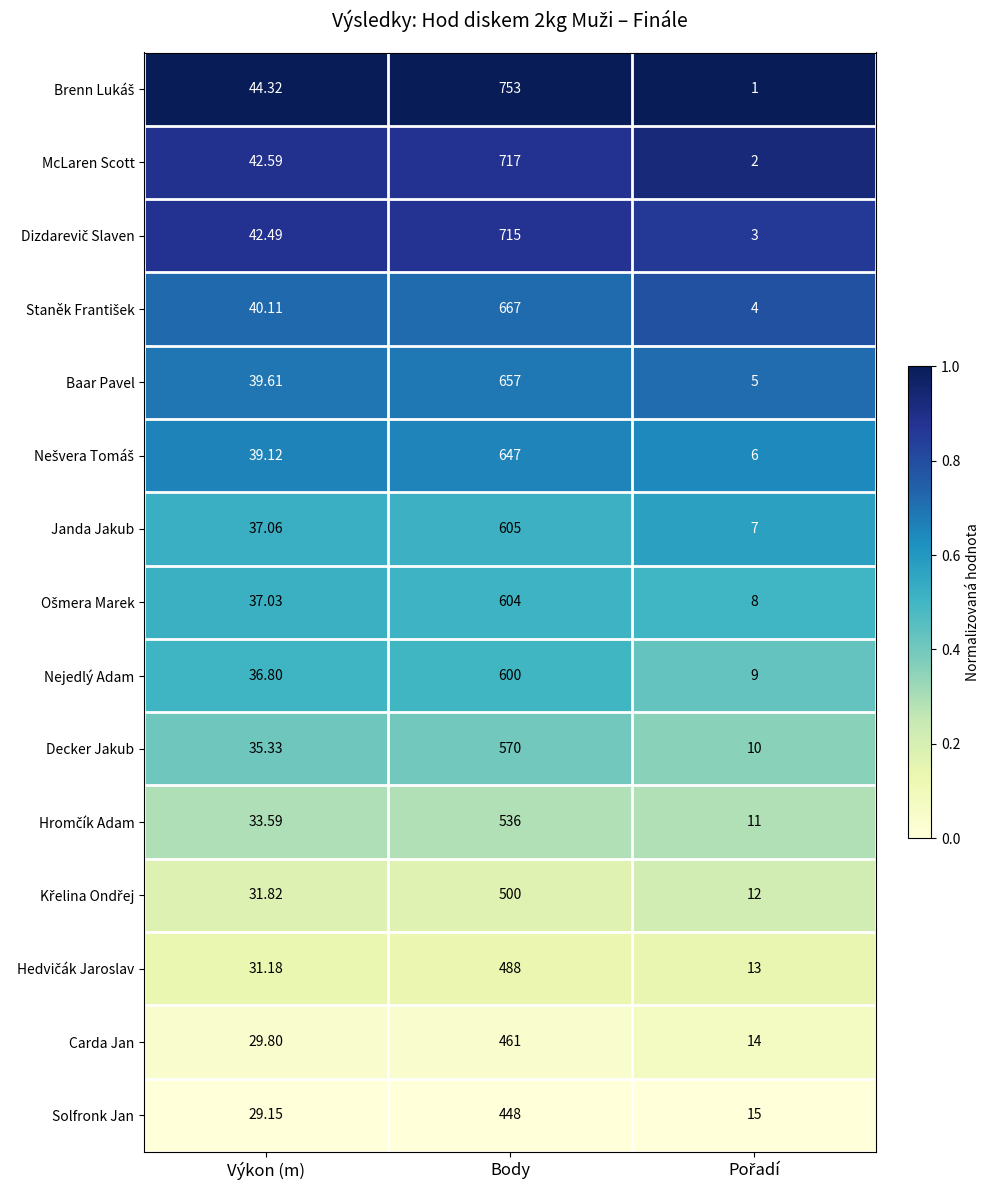

Where is Janda Jakub nearest to the value 306?

Výkon (m)